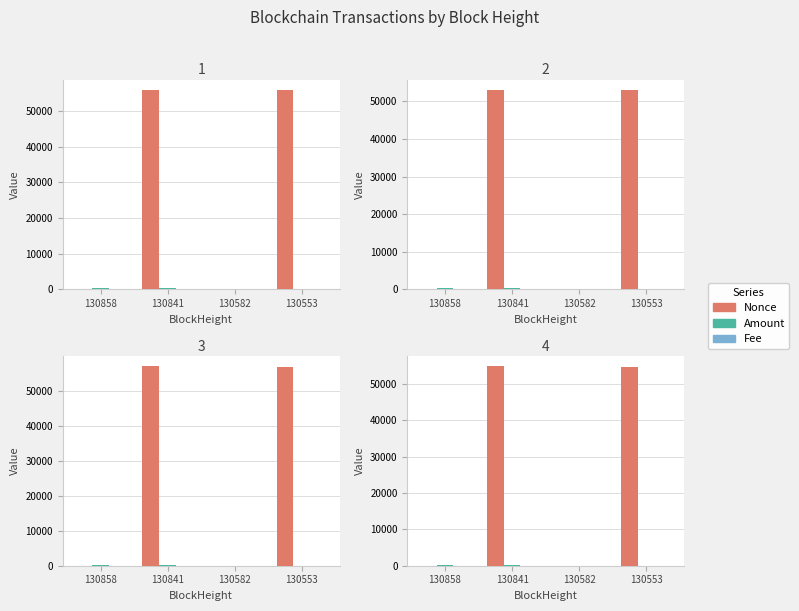

At which category is the sum across all series the highest?

130841